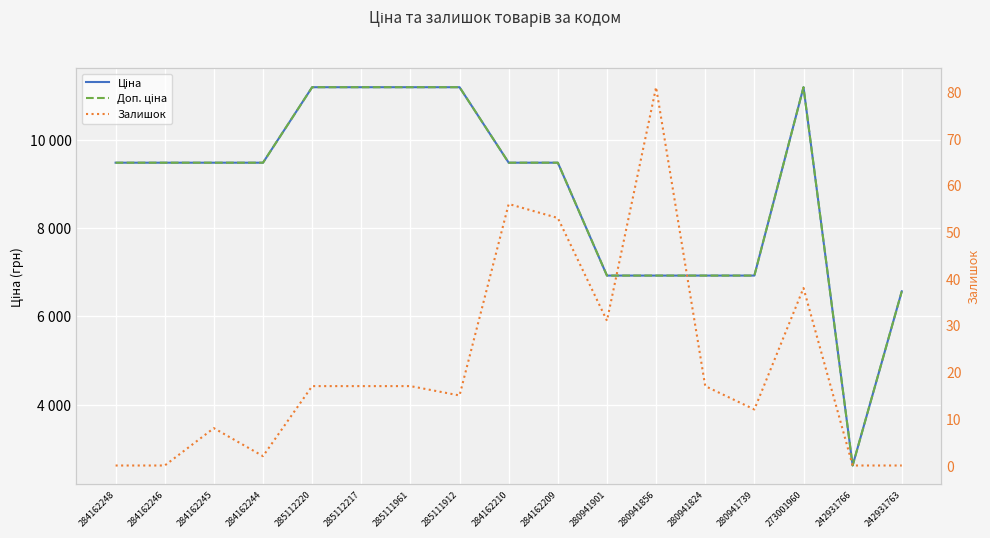

Does the chart display data point markers on the line(s)?

No